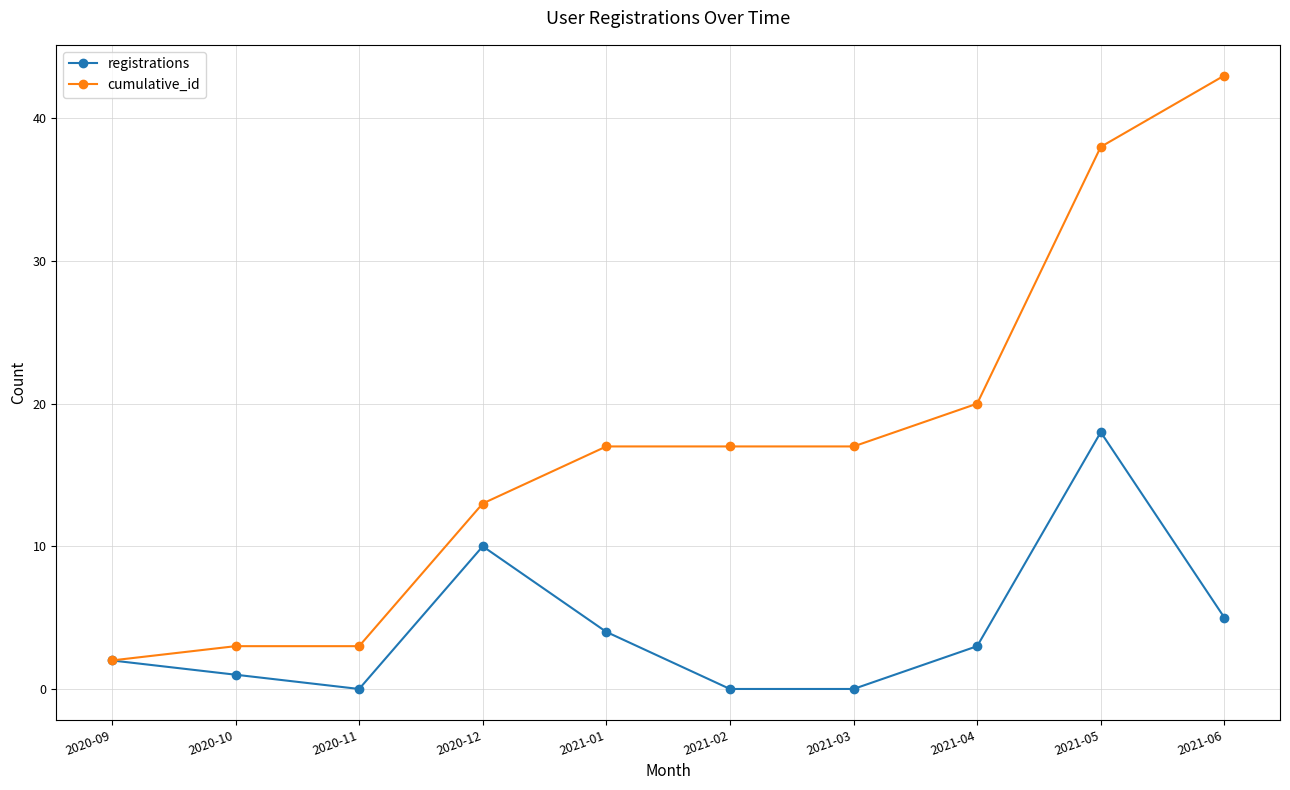

What are all the series names shown in the legend?

registrations, cumulative_id